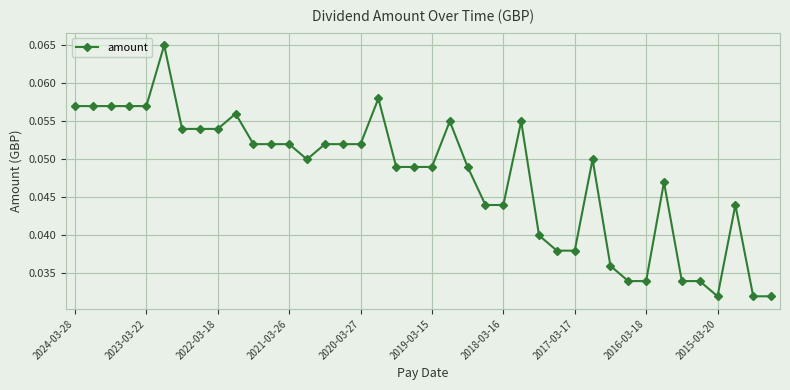

What is the sum of all values?

1.9